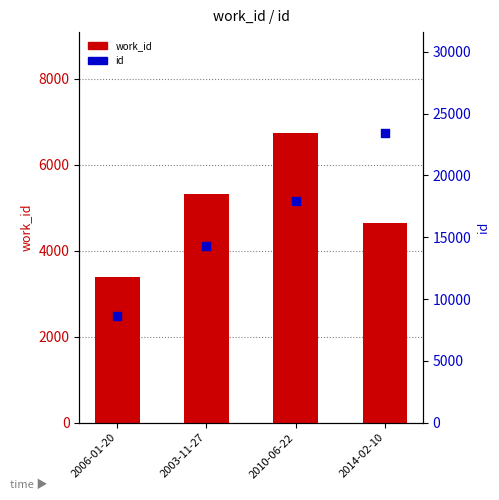

Is the value of id at 2003-11-27 greater than the value of work_id at 2006-01-20?

Yes